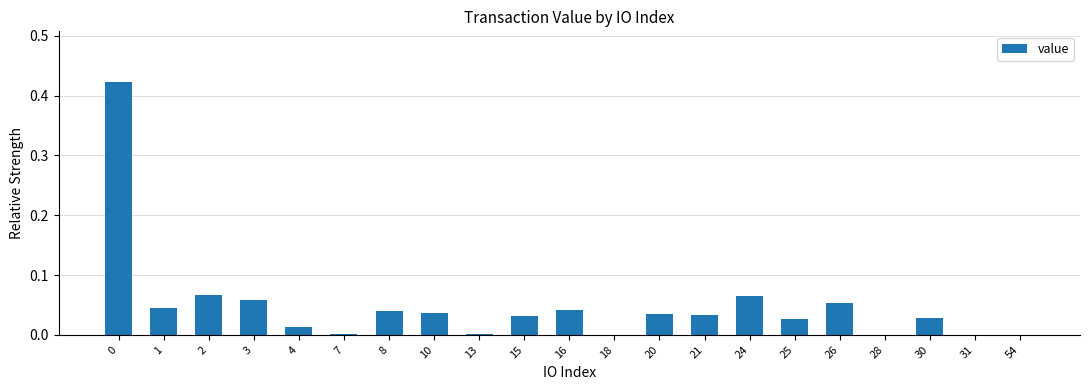

The value at 2 is 0.0. True or false?

False